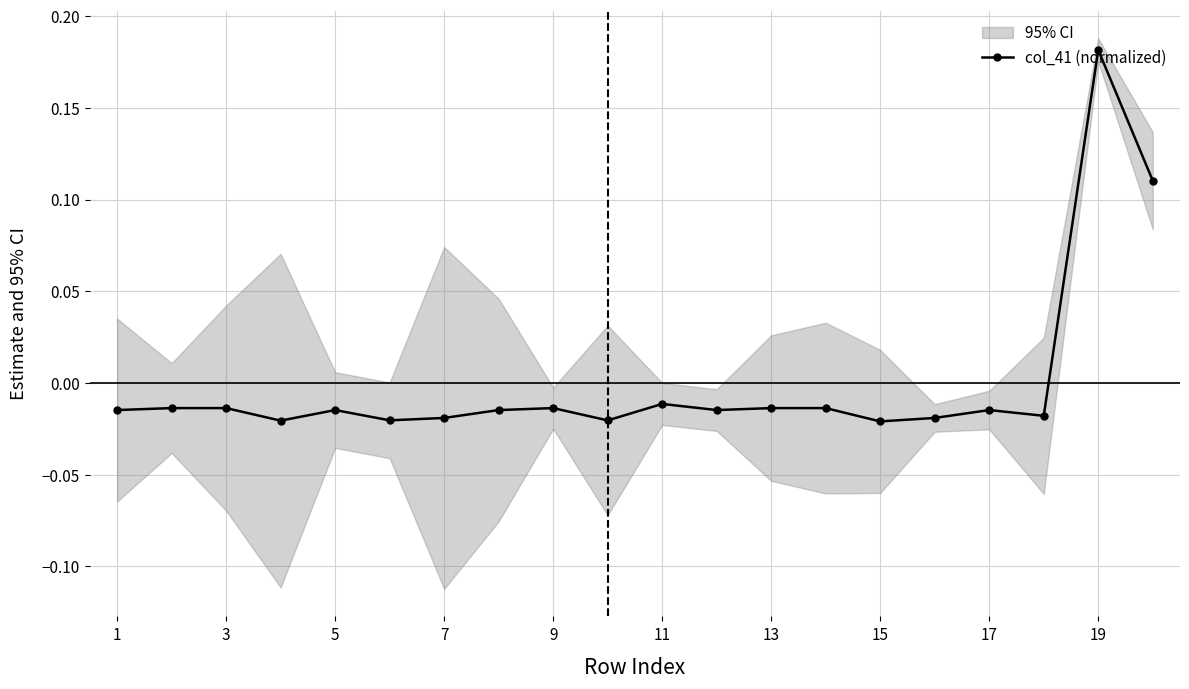

Where does the col_41 (normalized) series first go above 0?

19